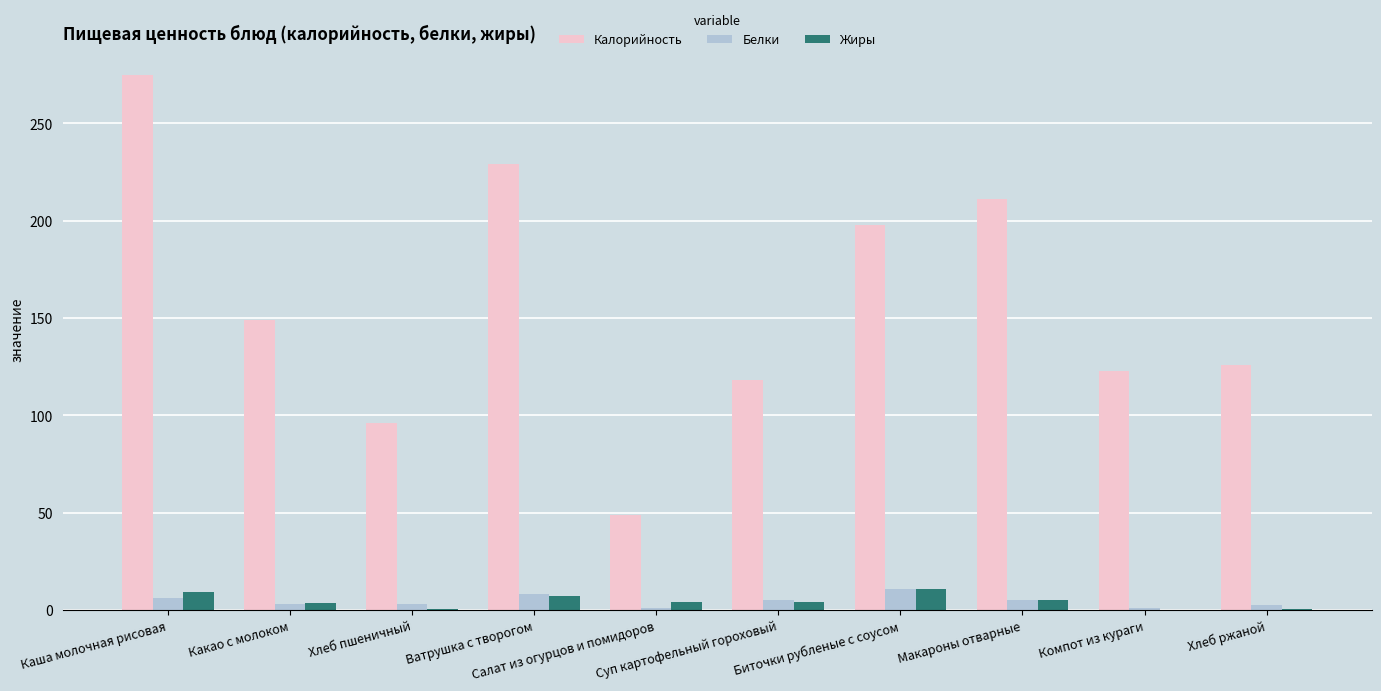

What is the average value of the Белки series?

4.6